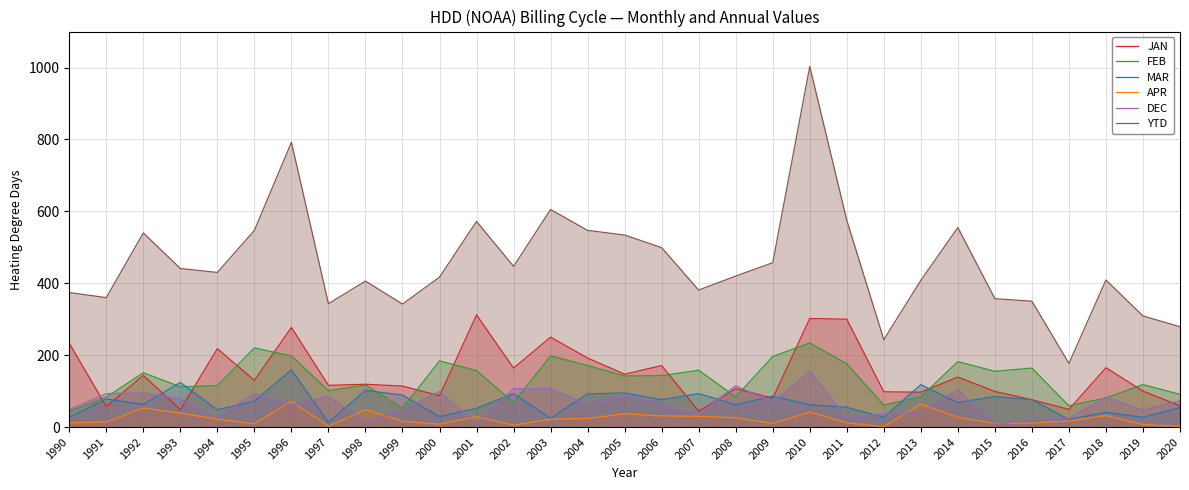

Does the chart have visible grid lines?

Yes